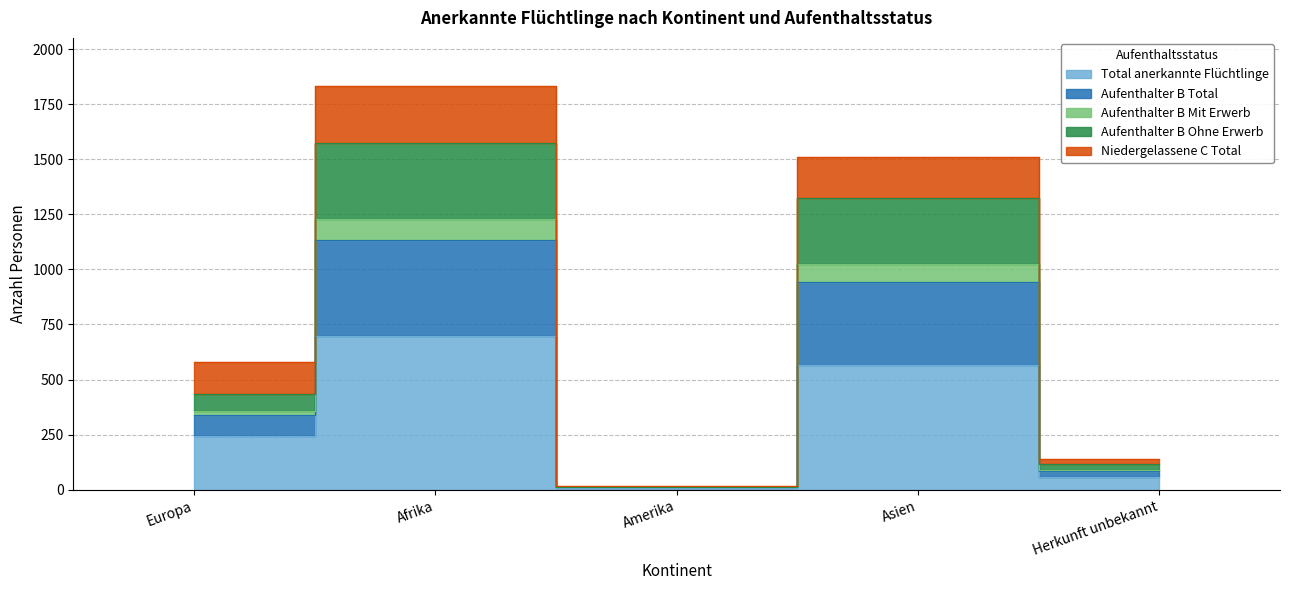

In Aufenthalter B Total, how many points are higher than both neighbors (excluding endpoints)?

2